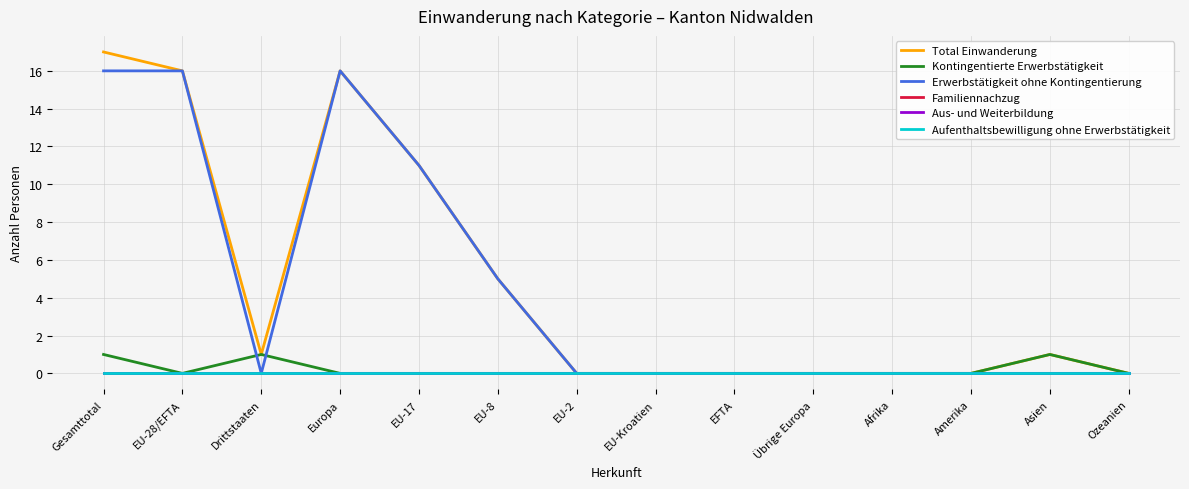

Does the chart have visible grid lines?

Yes